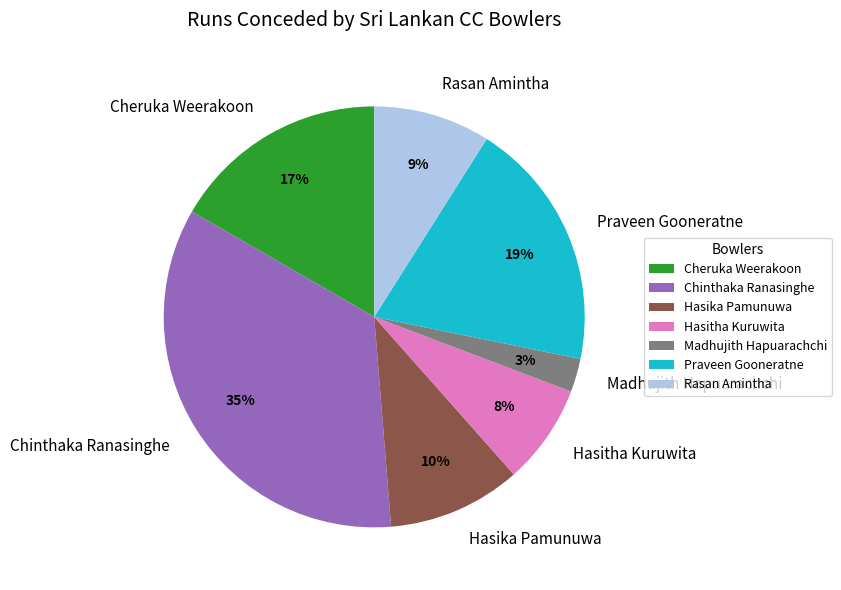

Rank the categories by value from highest to lowest.

Chinthaka Ranasinghe, Praveen Gooneratne, Cheruka Weerakoon, Hasika Pamunuwa, Rasan Amintha, Hasitha Kuruwita, Madhujith Hapuarachchi